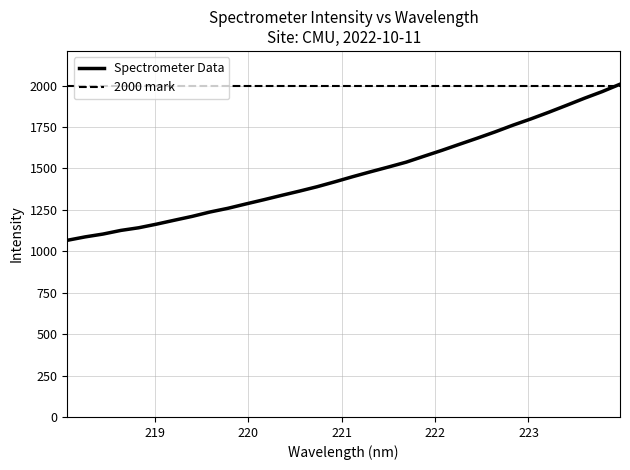

List the labels in order of value, largest first.

223.9802, 223.7895, 223.5987, 223.408, 223.2172, 223.0264, 222.8355, 222.6447, 222.4538, 222.263, 222.0721, 221.8812, 221.6902, 221.4993, 221.3083, 221.1174, 220.9264, 220.7354, 220.5444, 220.3533, 220.1623, 219.9712, 219.7801, 219.589, 219.3979, 219.2067, 219.0156, 218.8244, 218.6332, 218.442, 218.2508, 218.0596